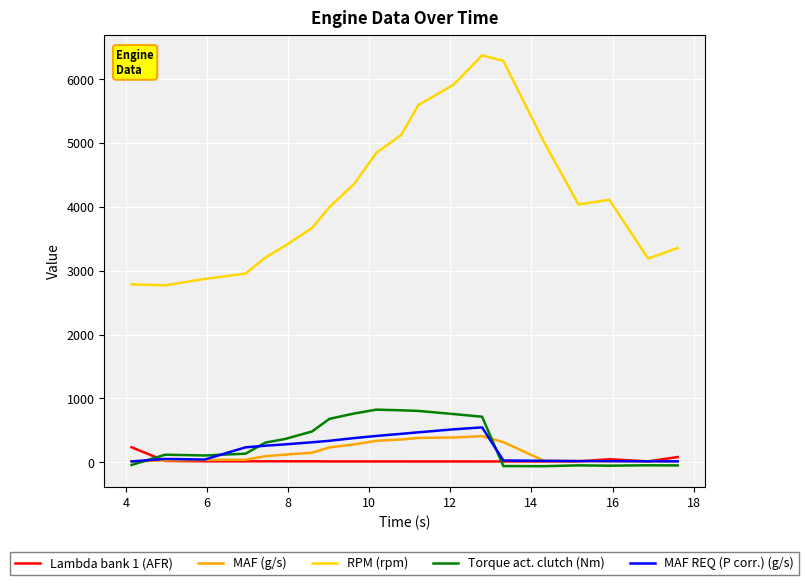

What is the maximum value for Torque act. clutch (Nm)?

824.0